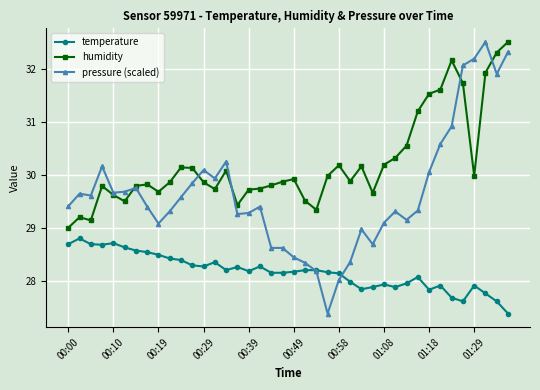

Which series has the widest spread of values?

pressure (scaled)